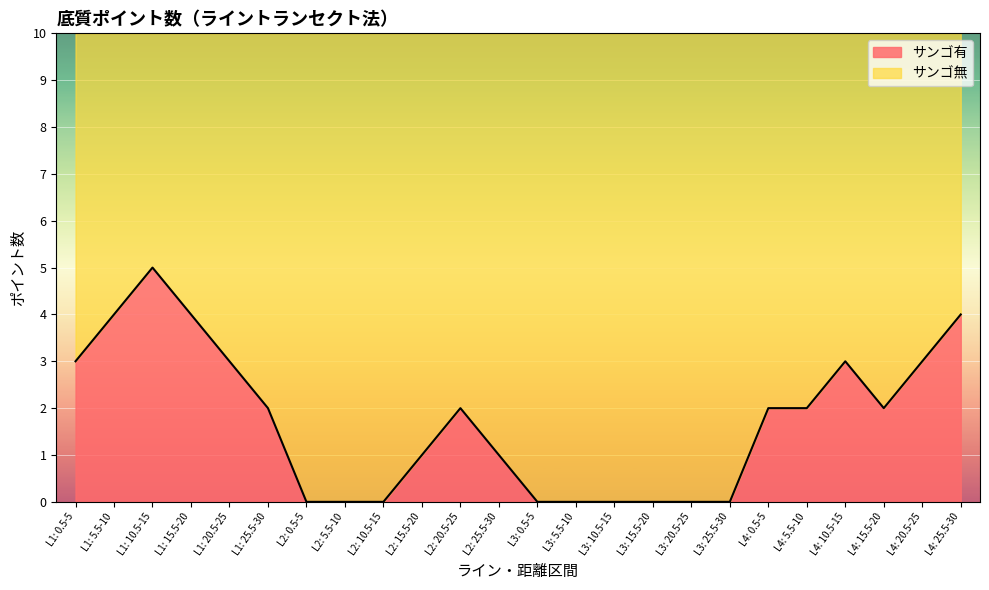

Rank the categories by value from lowest to highest.

L2: 0.5-5, L2: 5.5-10, L2: 10.5-15, L3: 0.5-5, L3: 5.5-10, L3: 10.5-15, L3: 15.5-20, L3: 20.5-25, L3: 25.5-30, L2: 15.5-20, L2: 25.5-30, L1: 25.5-30, L2: 20.5-25, L4: 0.5-5, L4: 5.5-10, L4: 15.5-20, L1: 0.5-5, L1: 20.5-25, L4: 10.5-15, L4: 20.5-25, L1: 5.5-10, L1: 15.5-20, L4: 25.5-30, L1: 10.5-15